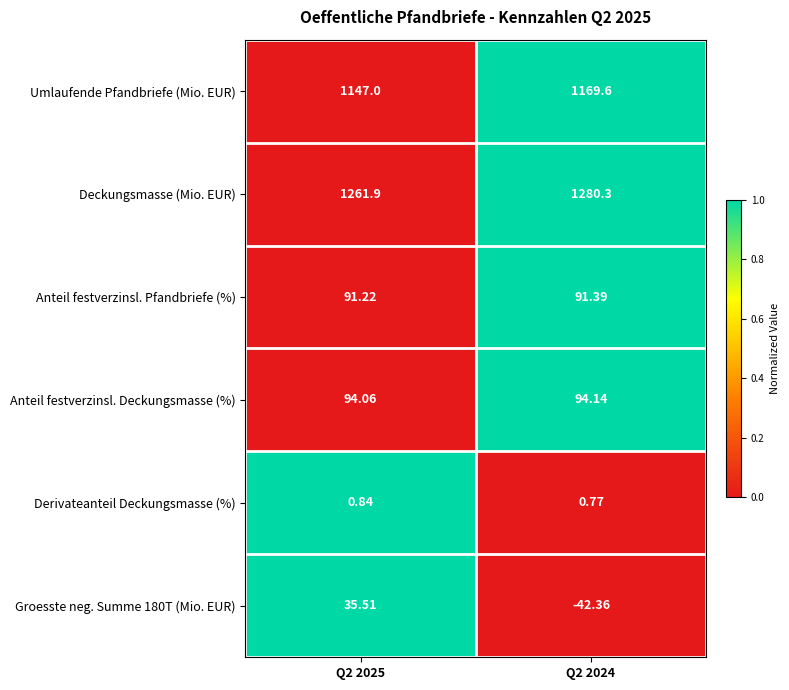

Is the value of Derivateanteil Deckungsmasse (%) at Q2 2024 greater than the value of Umlaufende Pfandbriefe (Mio. EUR) at Q2 2024?

No